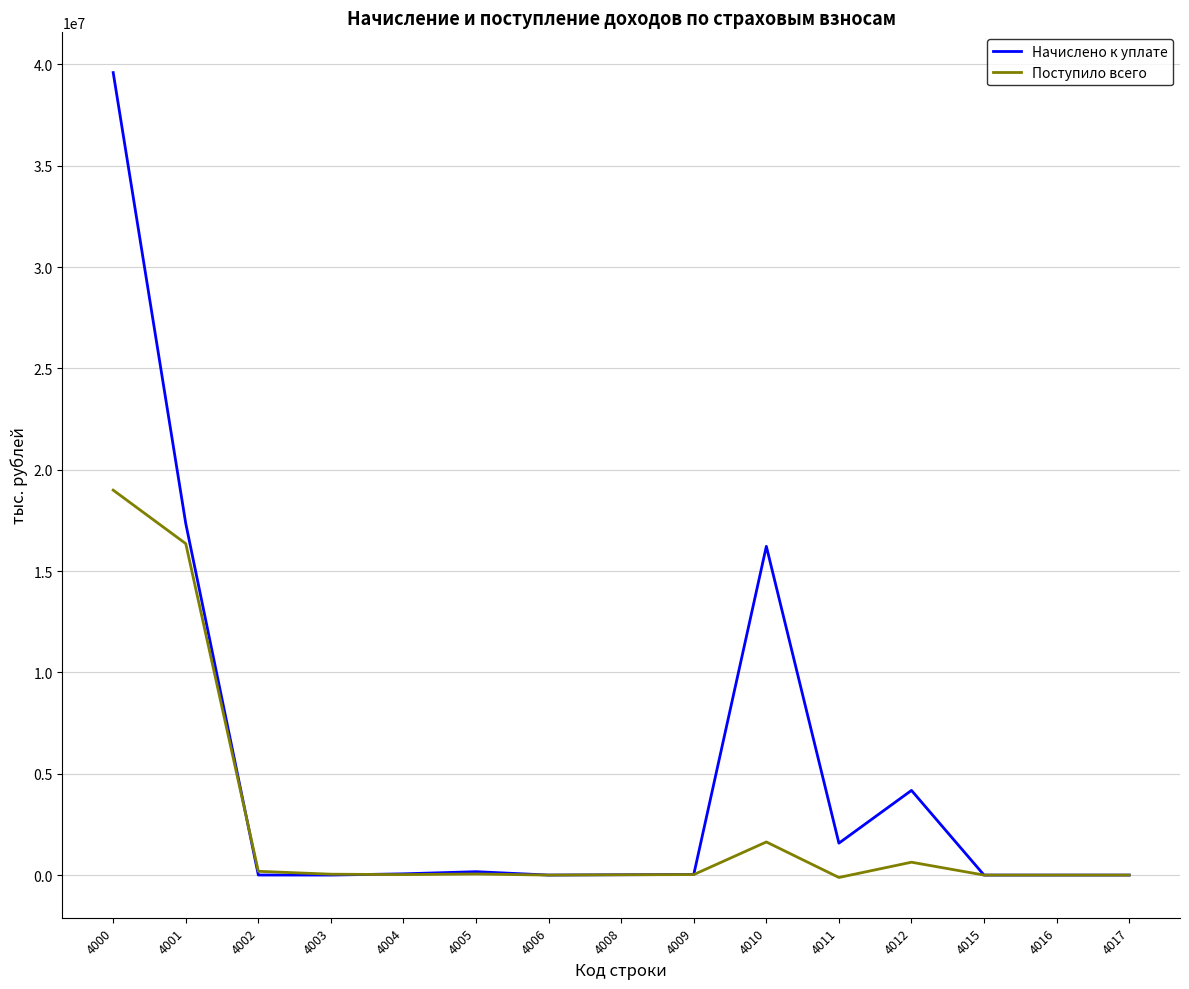

Rank the series by their average value, from highest to lowest.

Начислено к уплате, Поступило всего